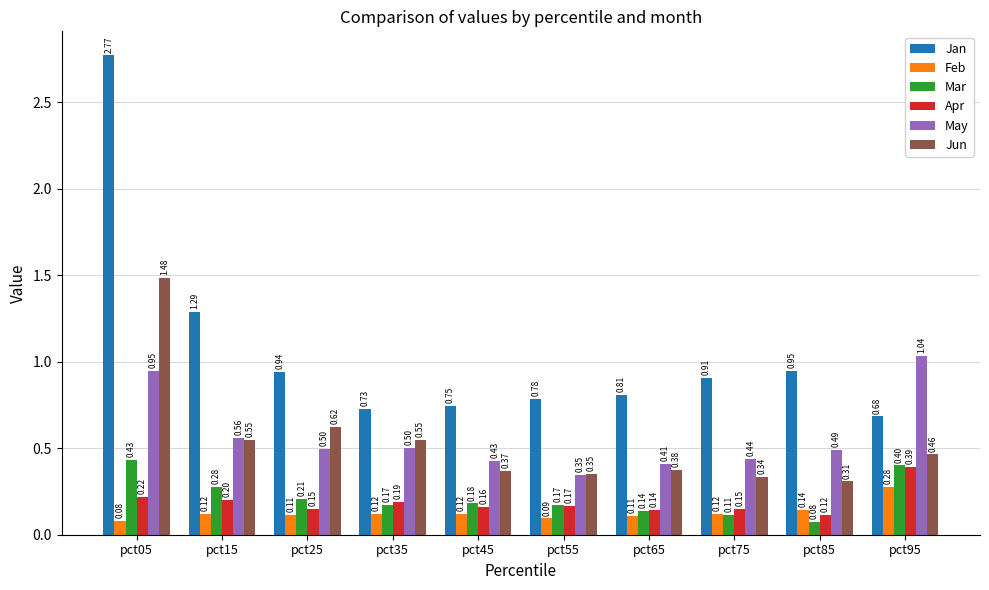

What is the sum of all Jan values?

10.6